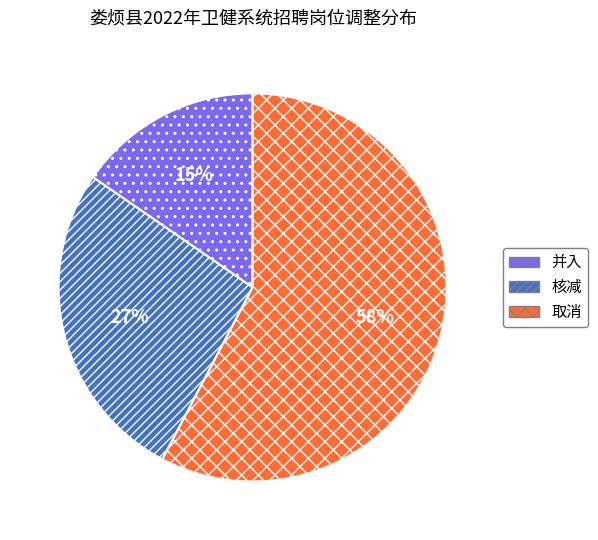

Count the number of slices in the pie.

3